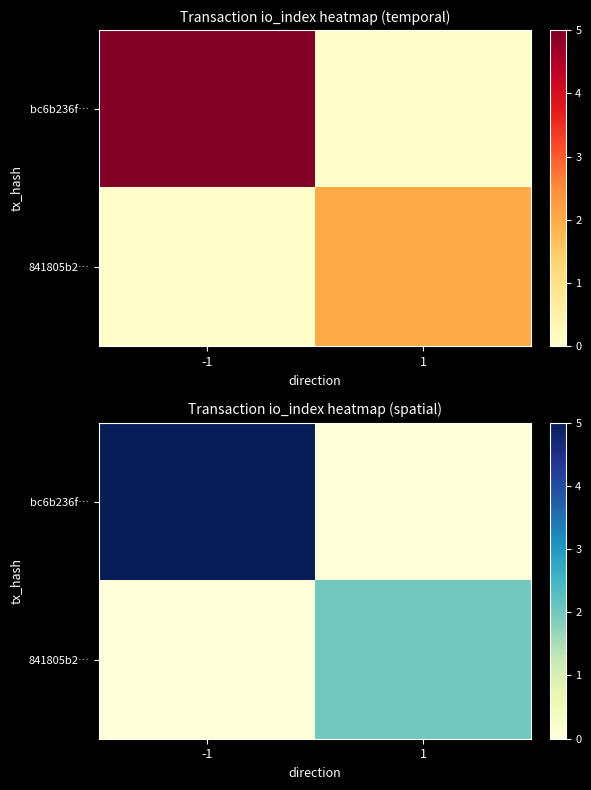

List the labels in order of bc6b236f… value, smallest first.

1, -1